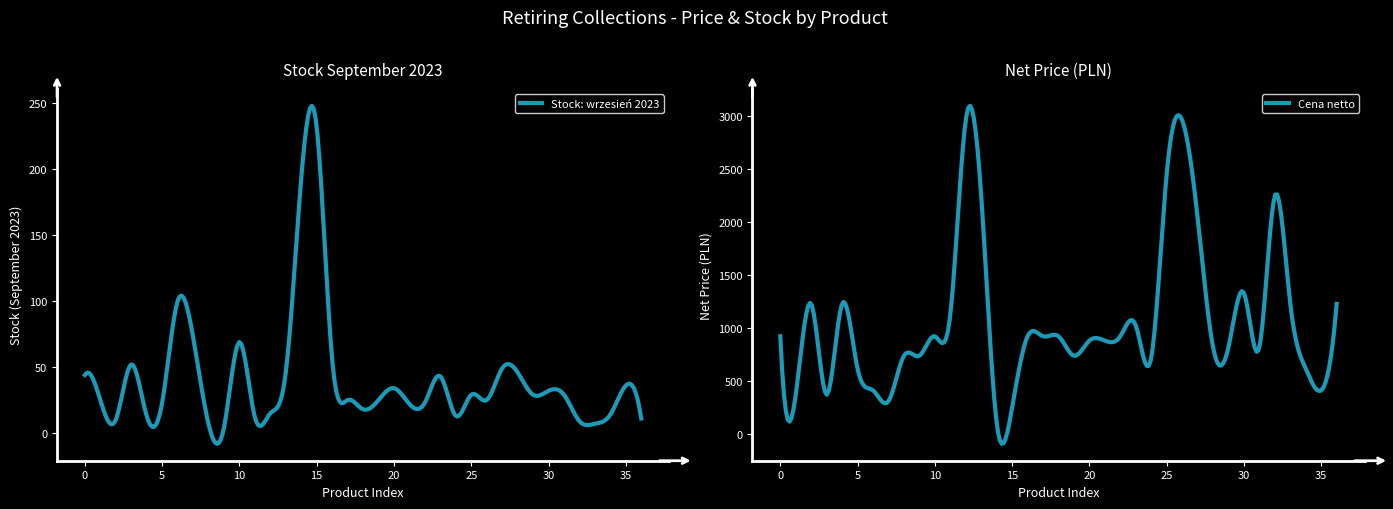

What is the lowest value of the Stock: wrzesień 2023 series?

-8.2